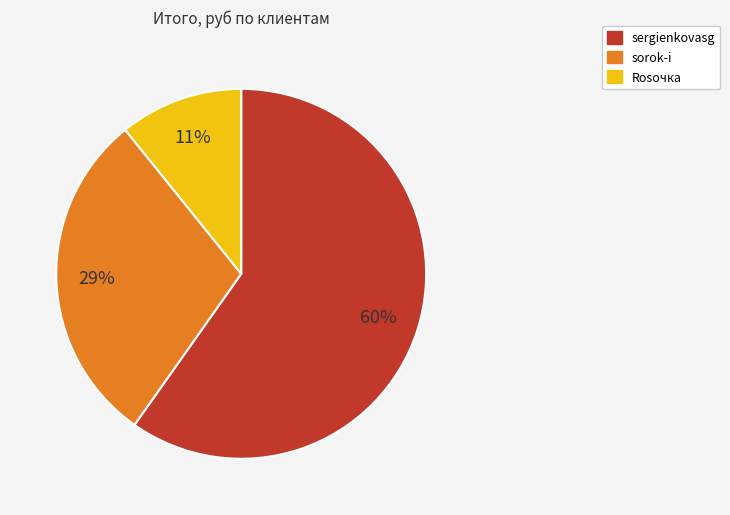

Rank the categories by value from highest to lowest.

sergienkovasg, sorok-i, Rosочка